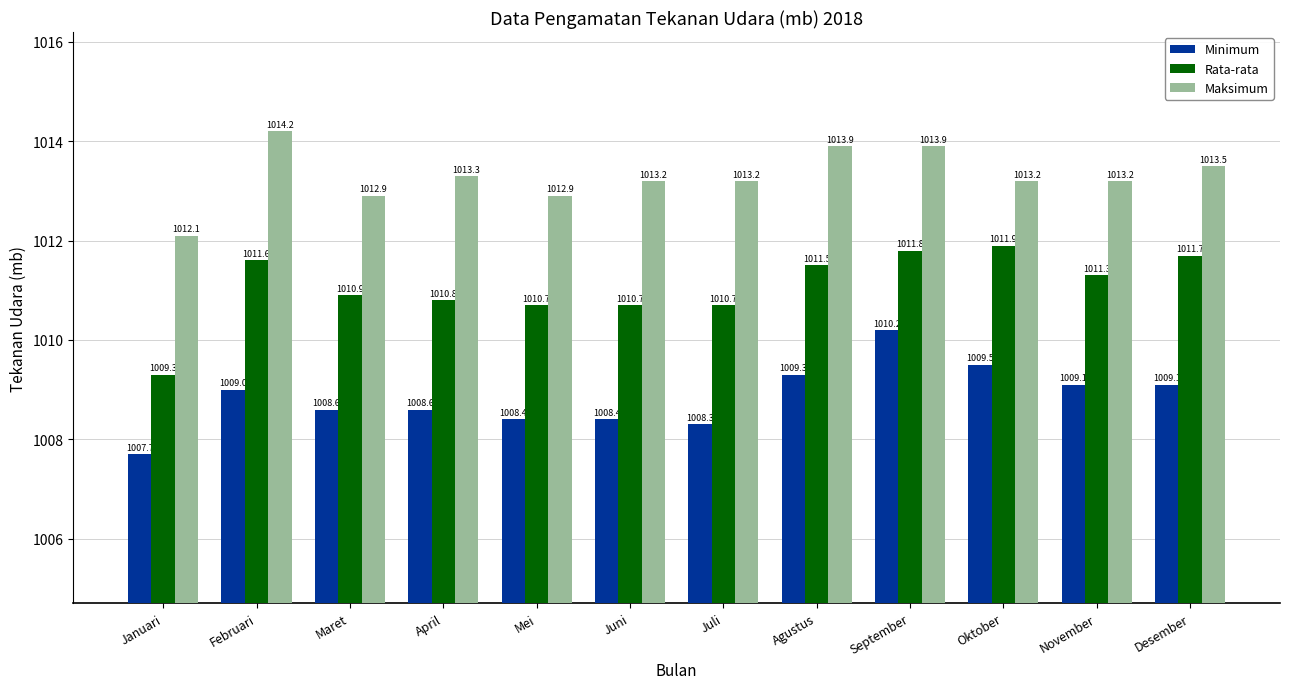

Rank the series by their maximum value, from highest to lowest.

Maksimum, Rata-rata, Minimum